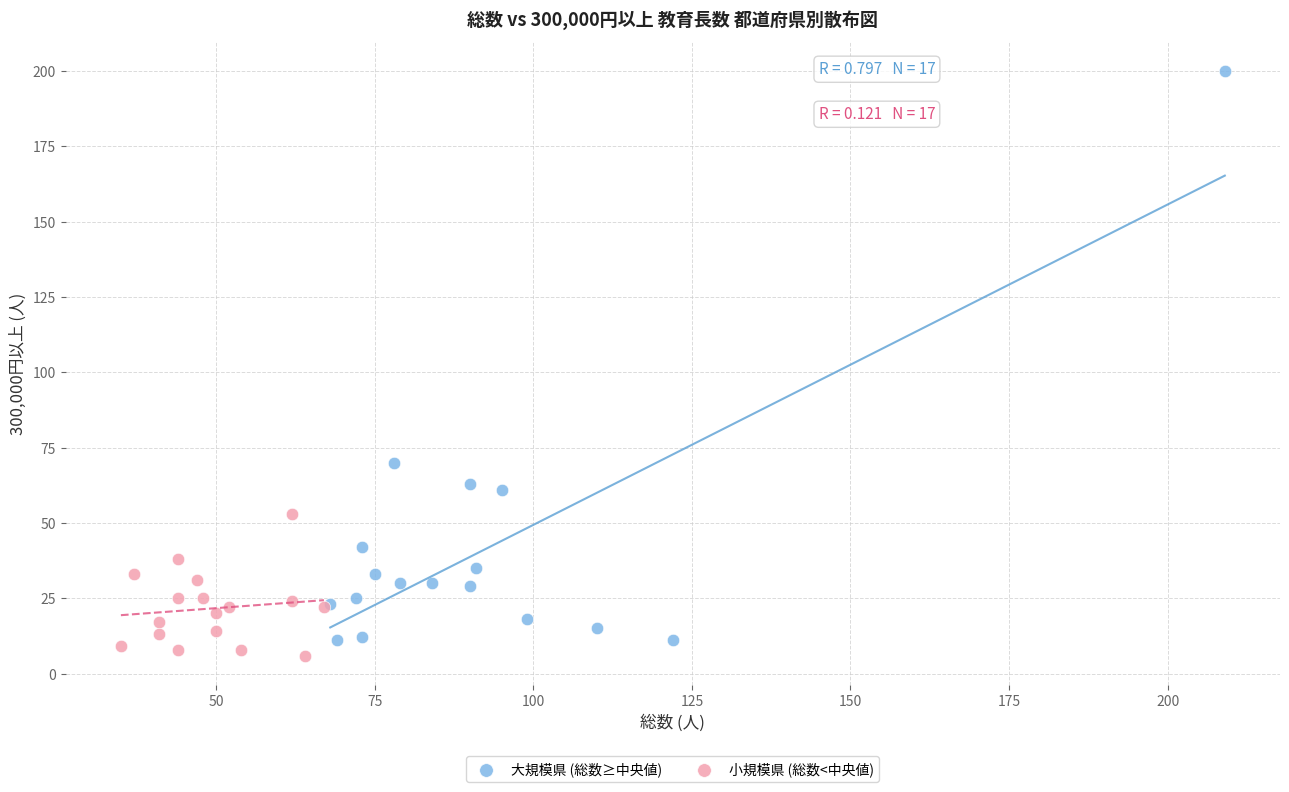

Which series has the widest spread of Y values?

大規模県 (総数≥中央値)